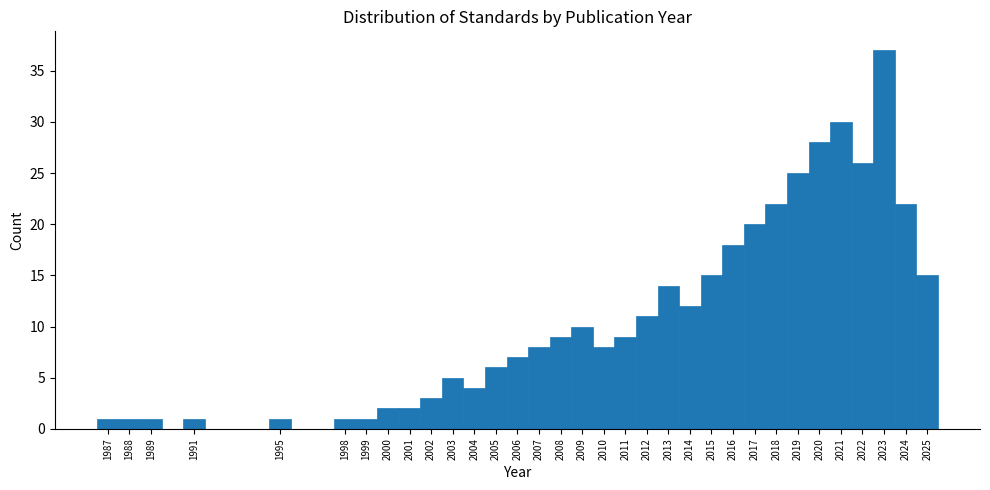

Over which range of the x-axis is the bar tallest?

2022.5 to 2023.5